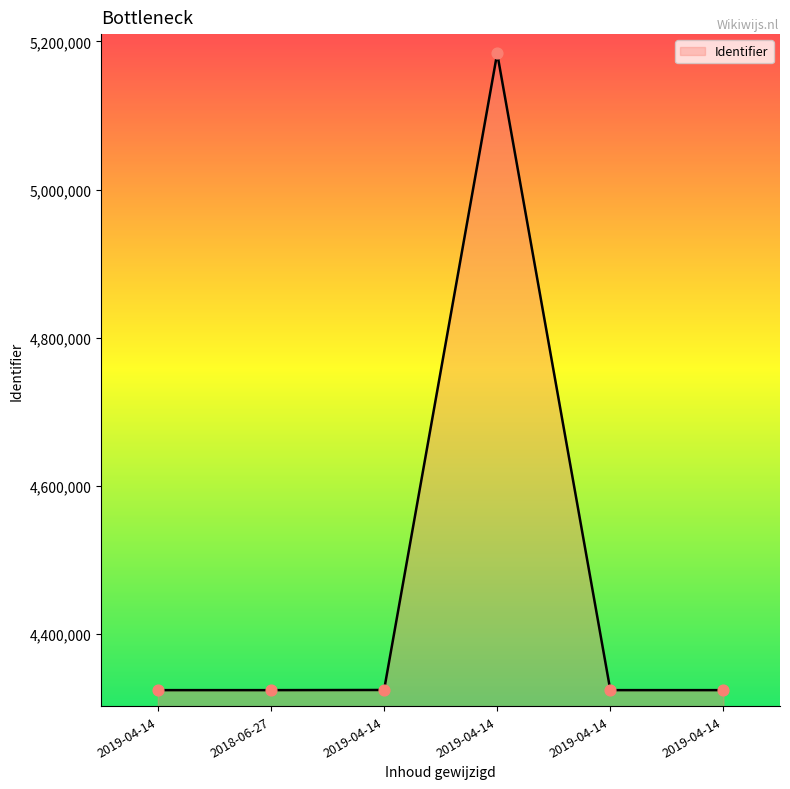

What is the change in value from 2018-06-27 to 2019-04-14?

+3